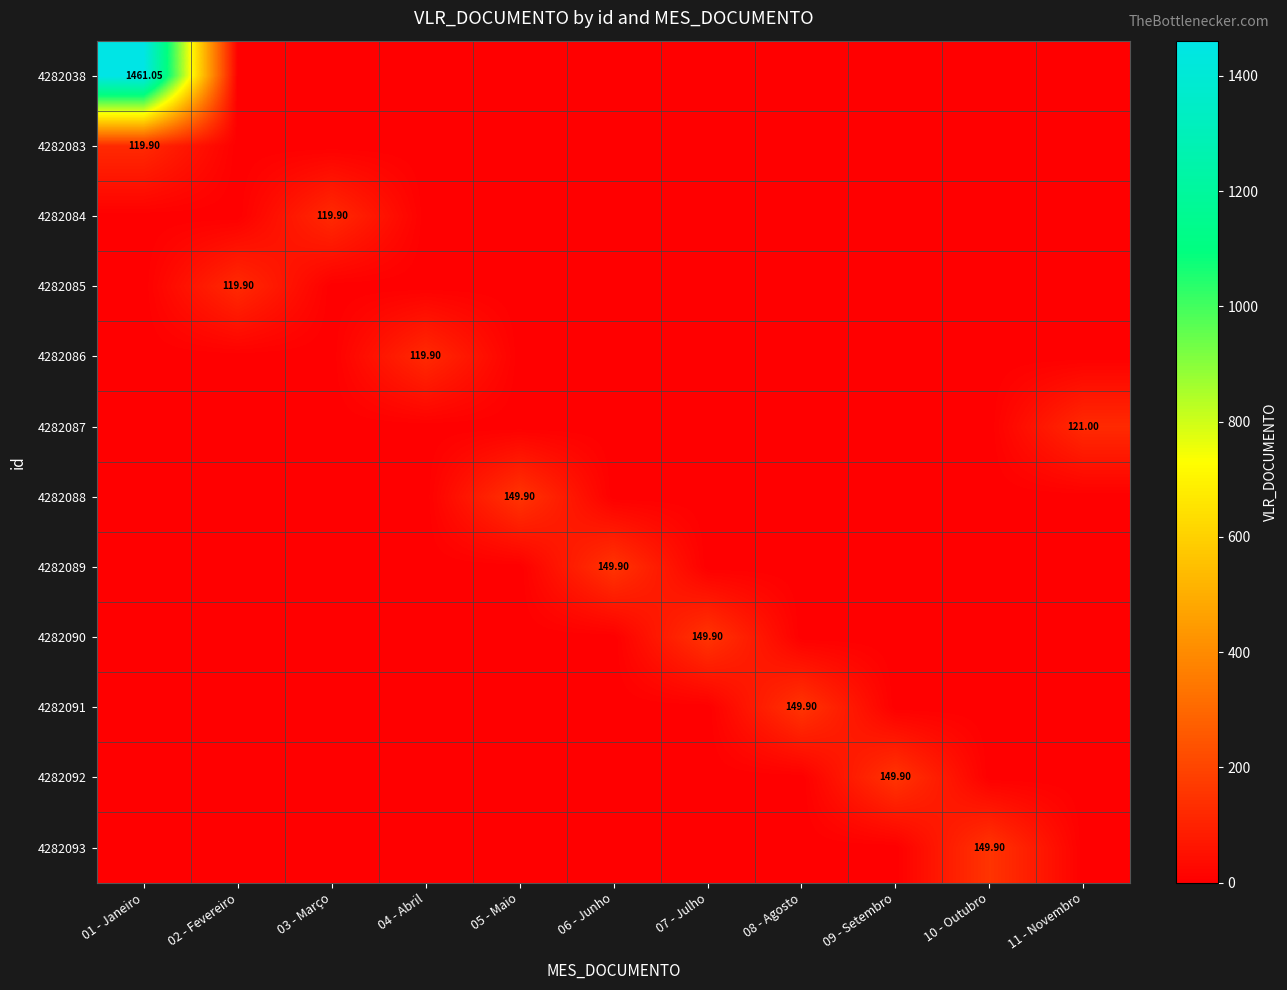

The 4282085 series shows 0.0 at 07 - Julho. True or false?

True